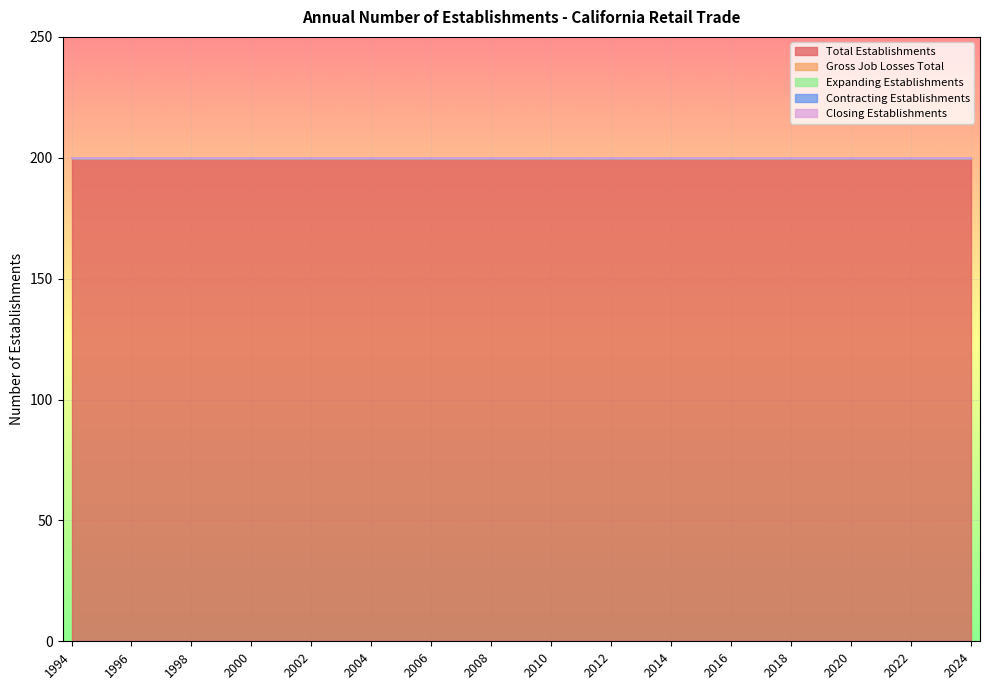

Which series has the widest spread of values?

Total Establishments